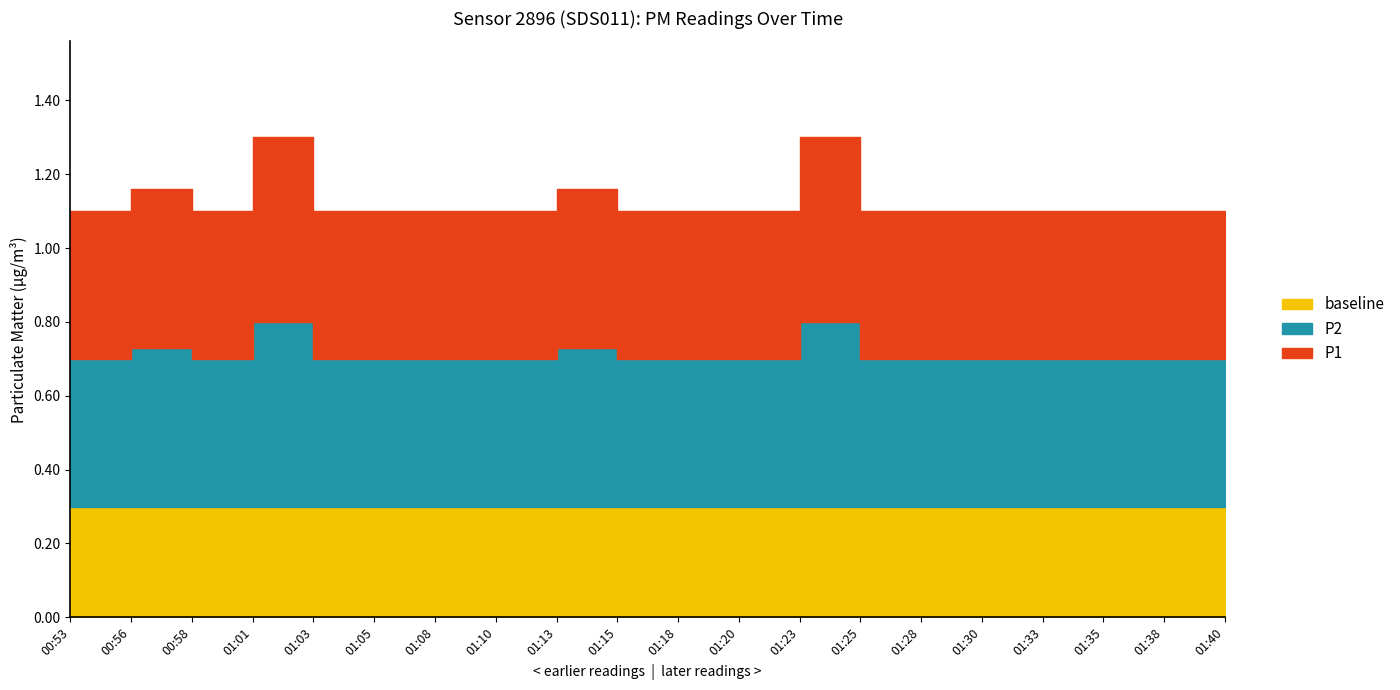

The value of baseline at 01:25 is 0.3. True or false?

True